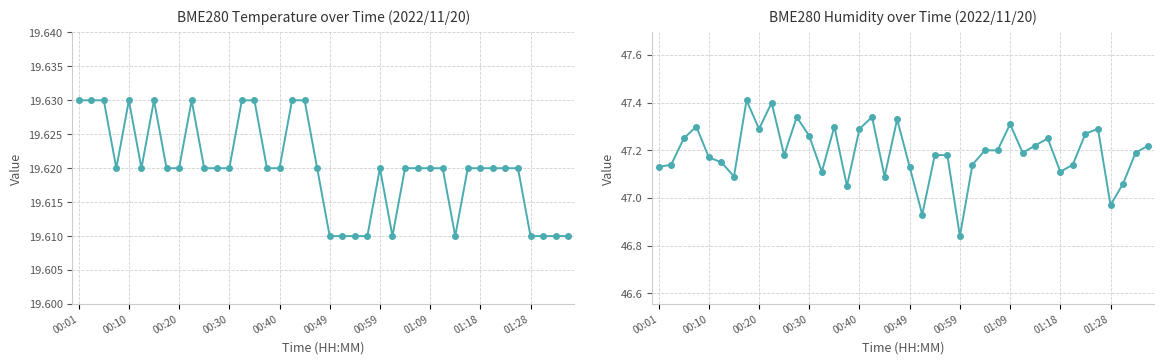

Which series has the largest total across all categories?

BME280 Humidity